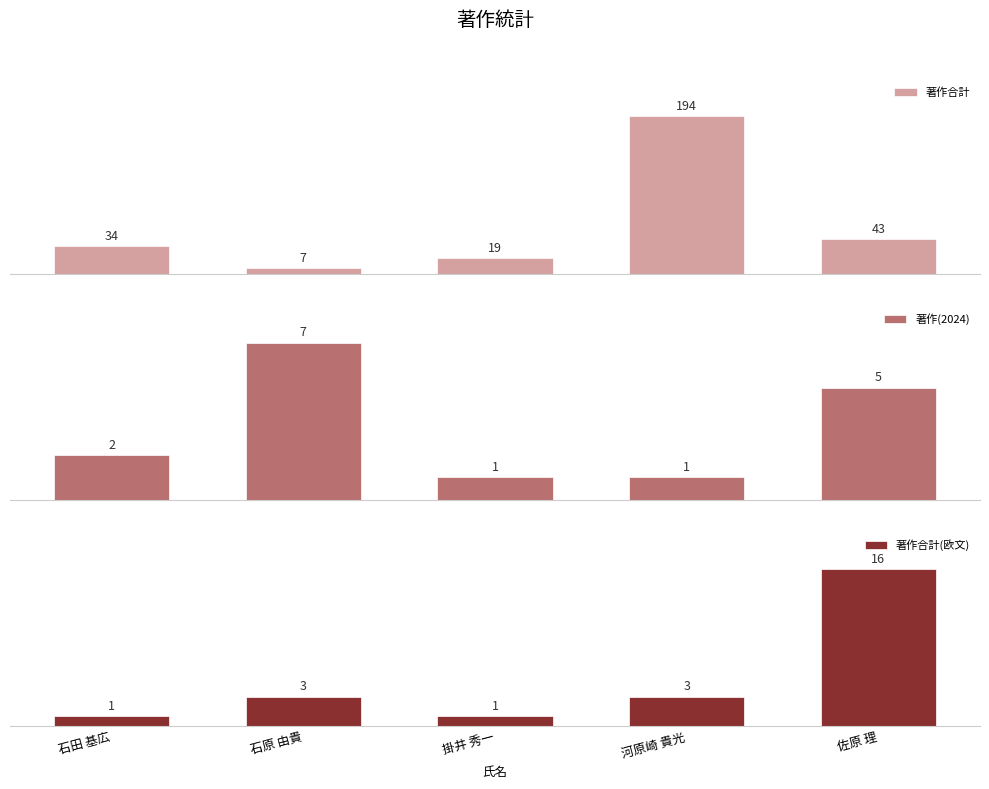

Which series has the widest spread of values?

著作合計